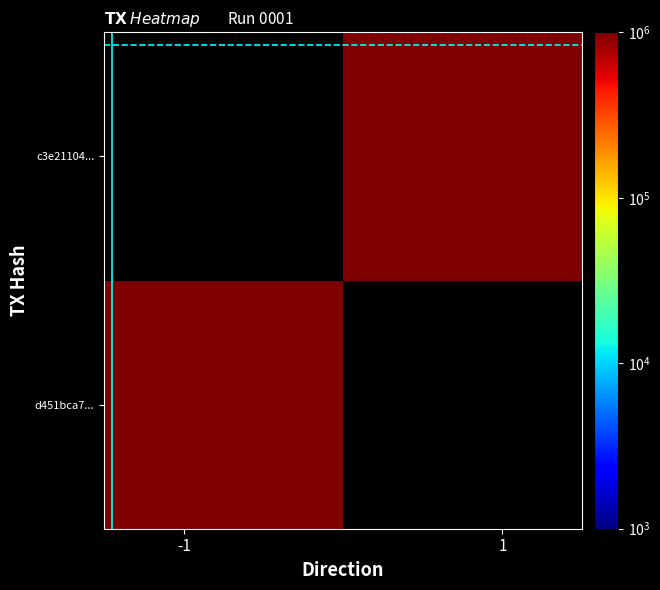

Count the number of data series in this chart.

2